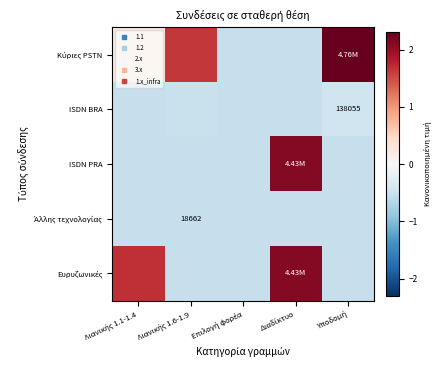

Which category has the highest value across all series?

Υποδομή